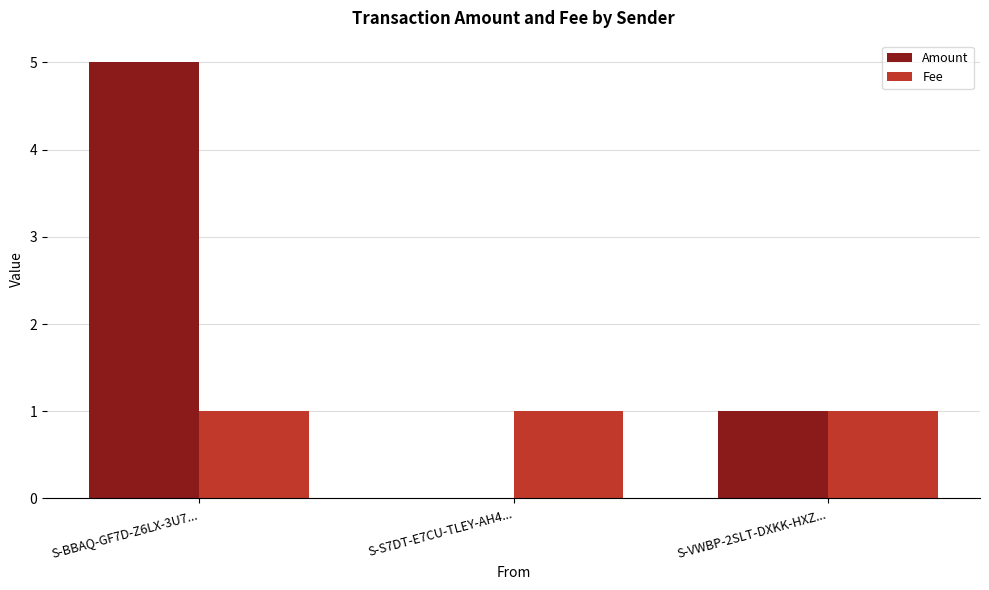

What is the highest value of the Amount series?

5